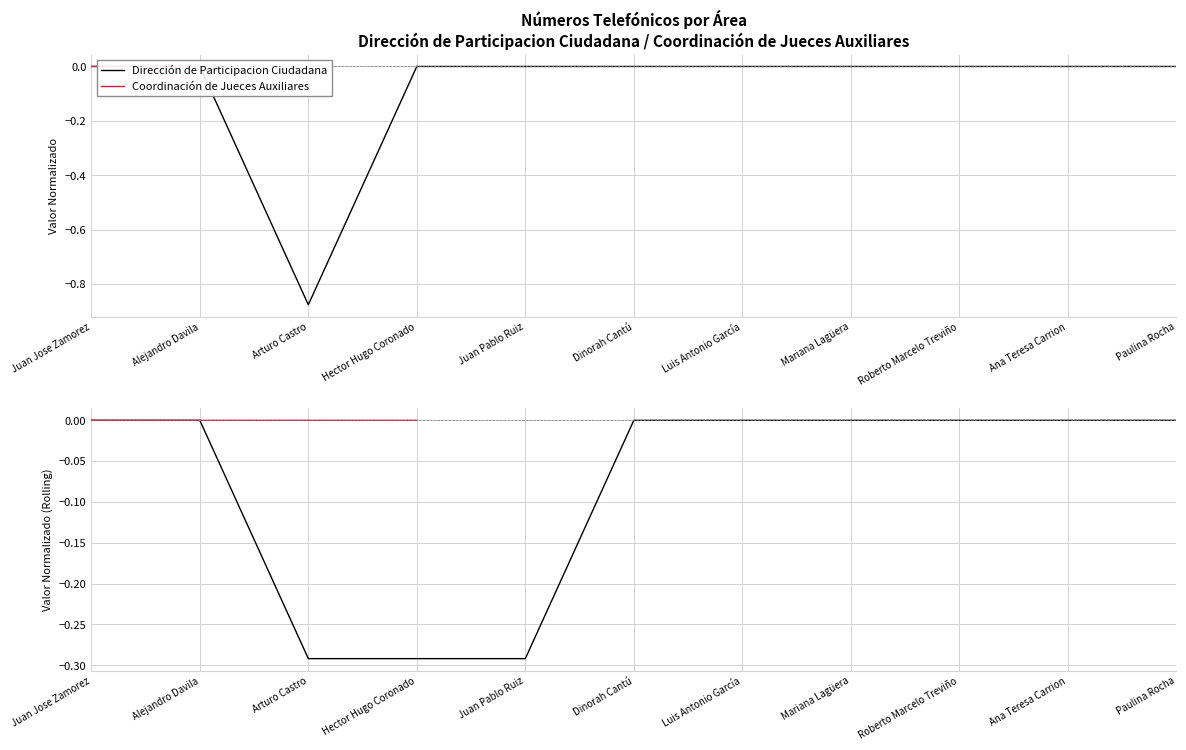

What is the difference between the maximum and second lowest values in the Dirección de Participacion Ciudadana series?

0.3